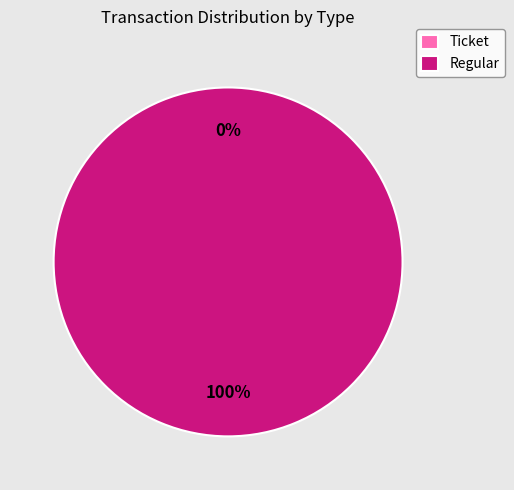

The Regular slice represents 100% of the pie. True or false?

True